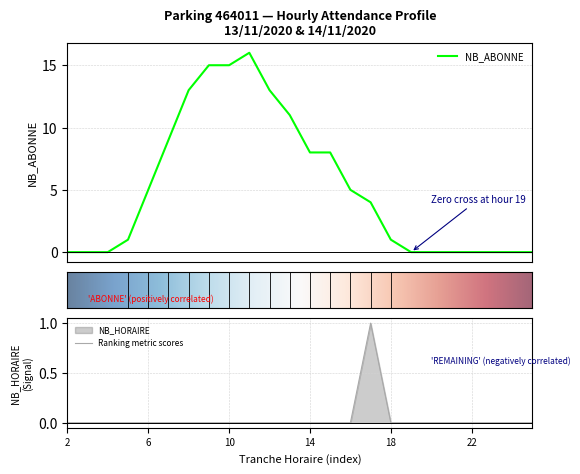

Count the number of data series in this chart.

2